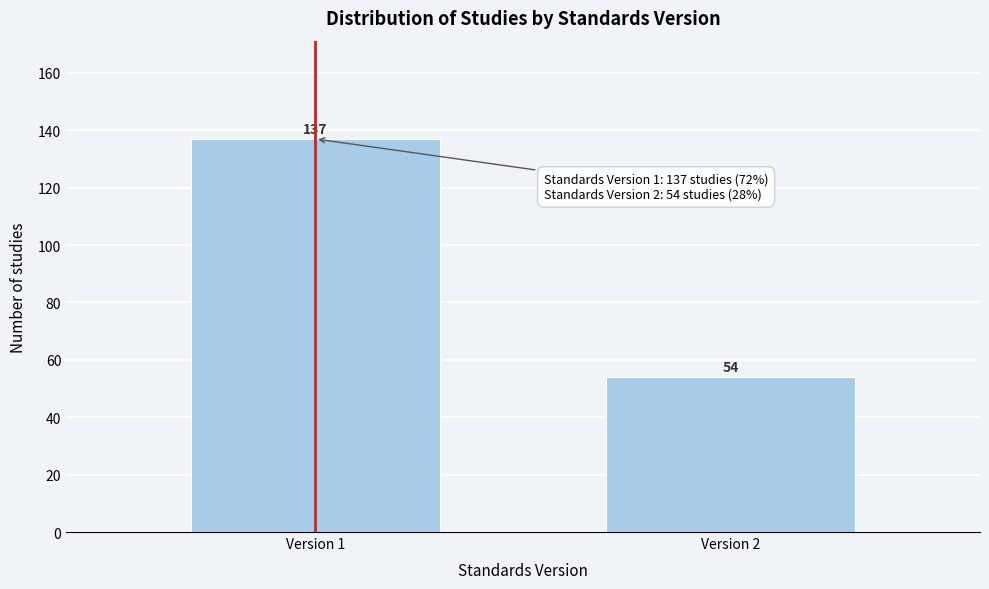

Reading left to right, extract all data points from this chart.

137	54